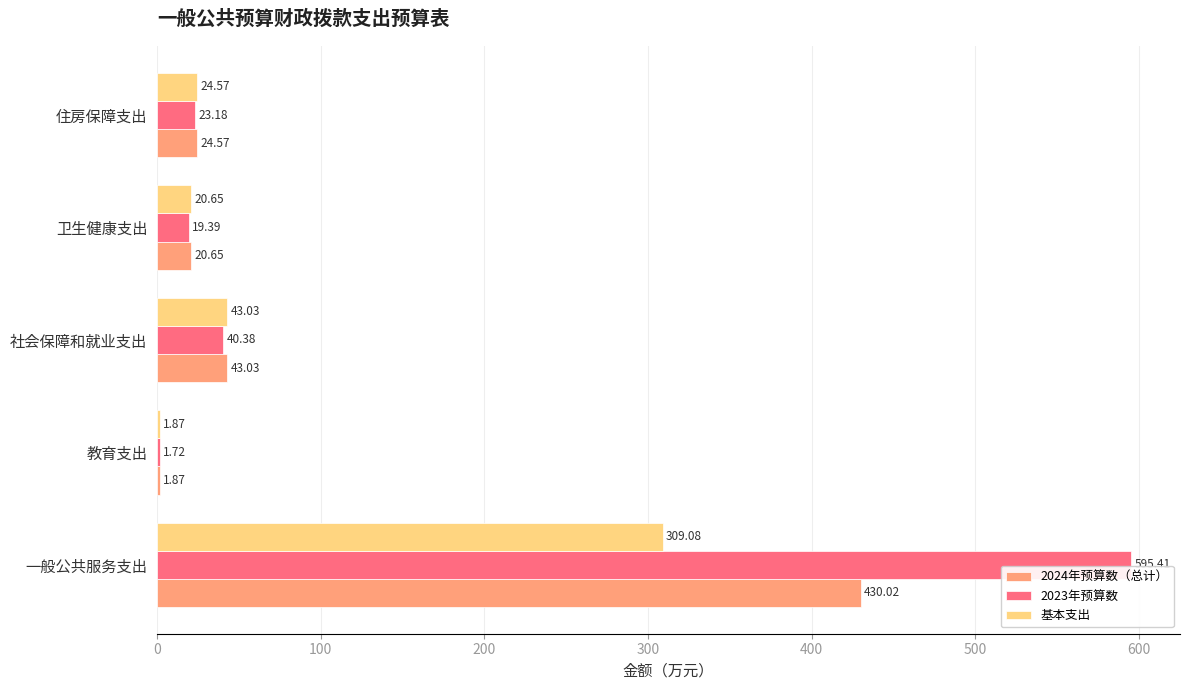

Which category has the highest value in the 2023年预算数 series?

一般公共服务支出